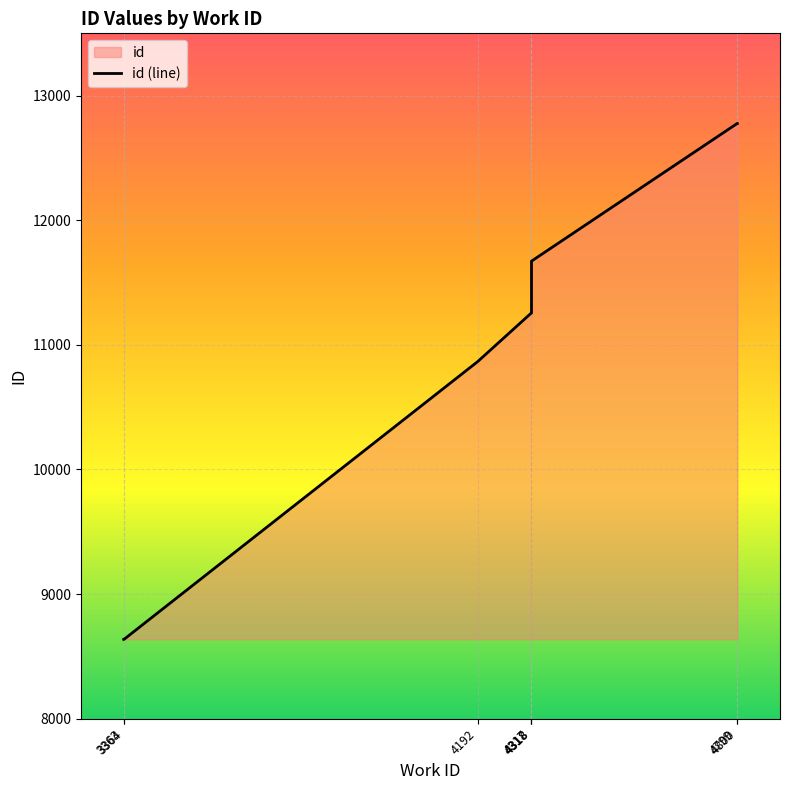

True or false: the data shows 3504 at 4318.

False